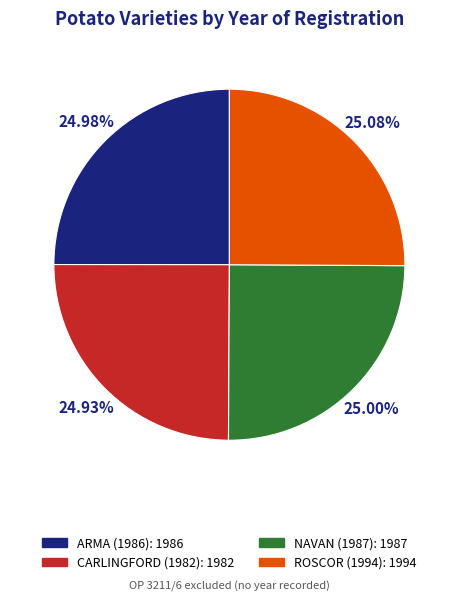

How many segments does this pie chart have?

4